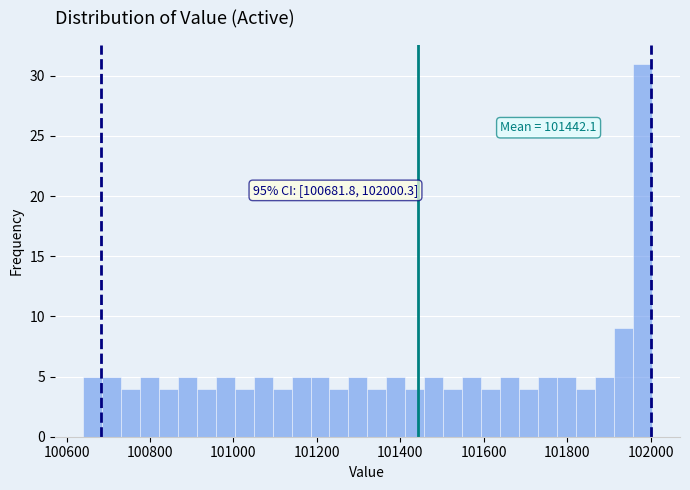

Read against the x-axis, roughly where is the centre of the tallest bar?

101980